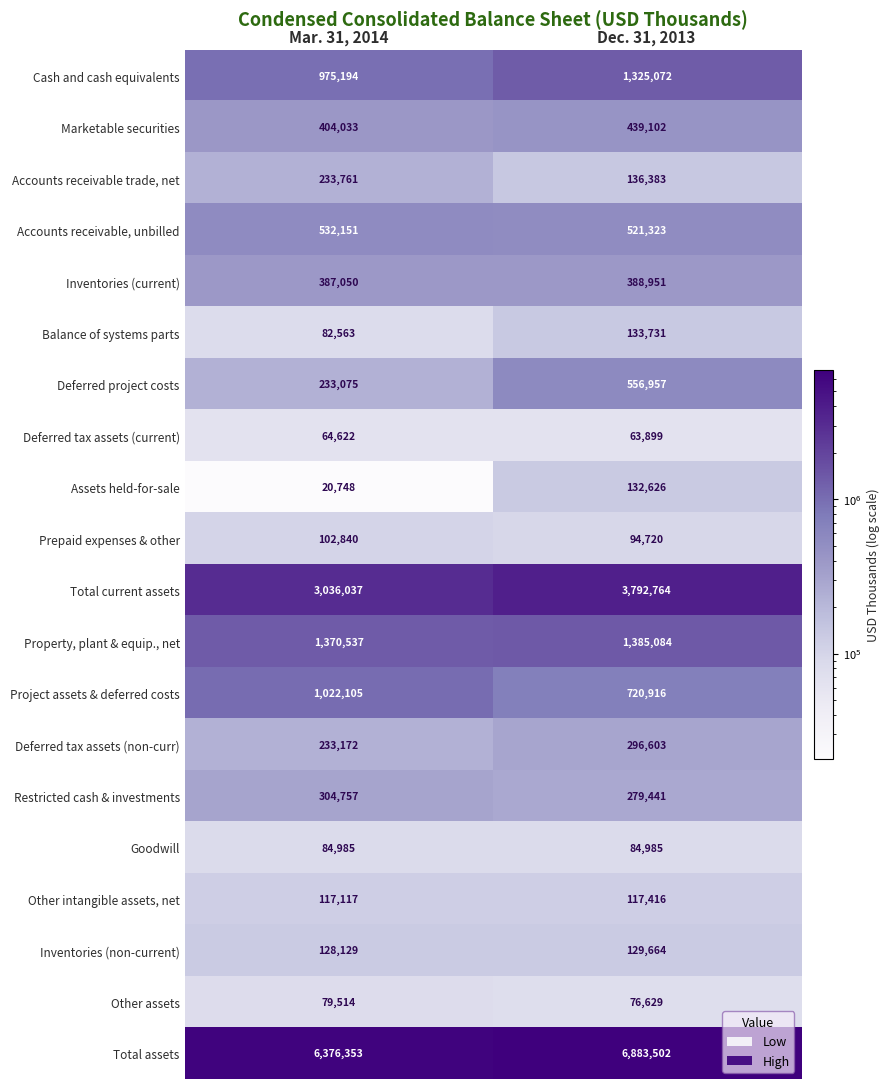

The Restricted cash & investments series shows 66687 at Dec. 31, 2013. True or false?

False